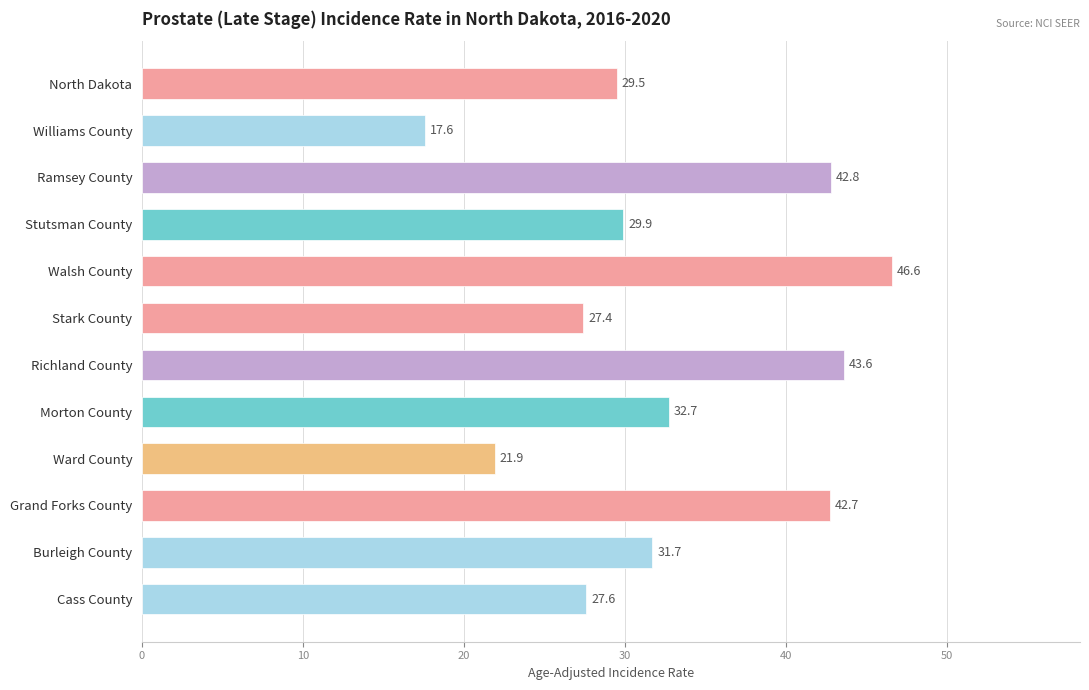

What is the minimum value shown in the chart?

17.6